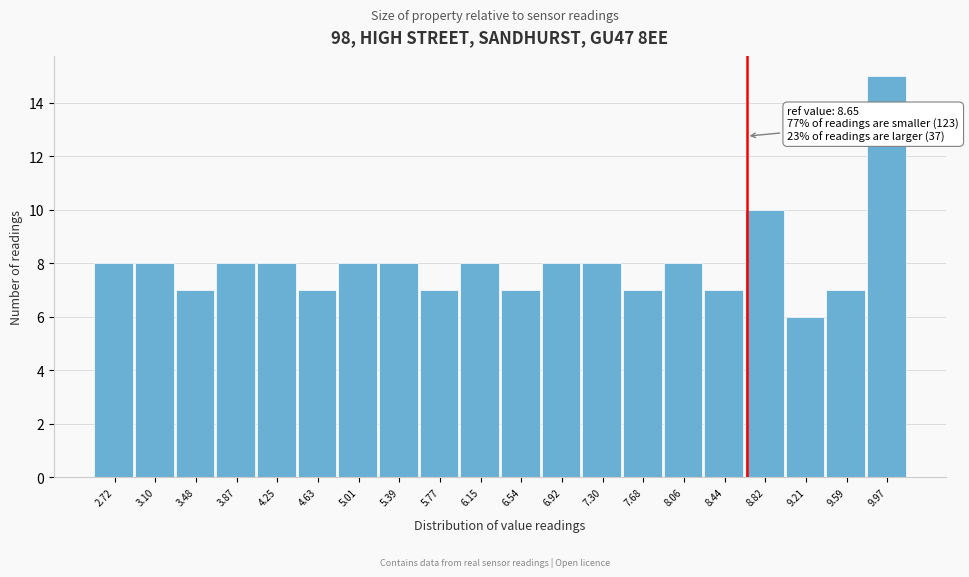

Over which range of the x-axis is the bar tallest?

9.80 to 10.15